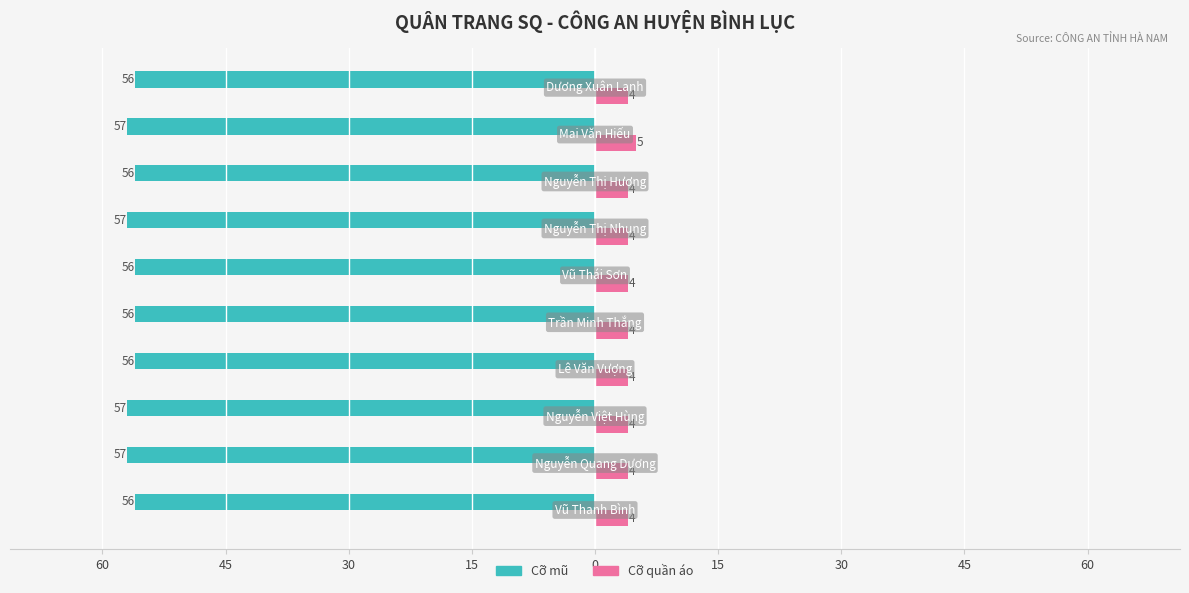

Reading left to right, extract all data points from this chart.

Cỡ mũ: -56	-57	-57	-56	-56	-56	-57	-56	-57	-56
Cỡ quần áo: 4	4	4	4	4	4	4	4	5	4